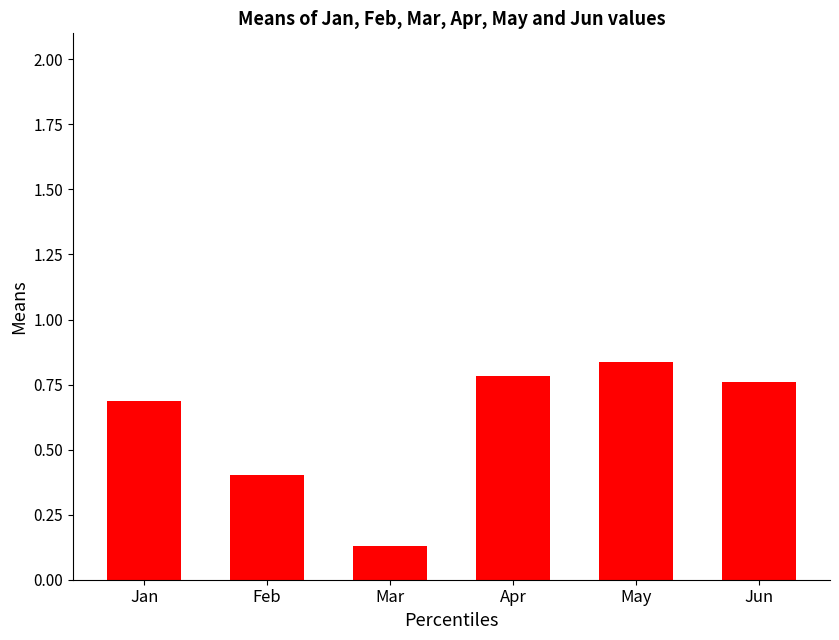

Rank the categories by value from lowest to highest.

Mar, Feb, Jan, Jun, Apr, May